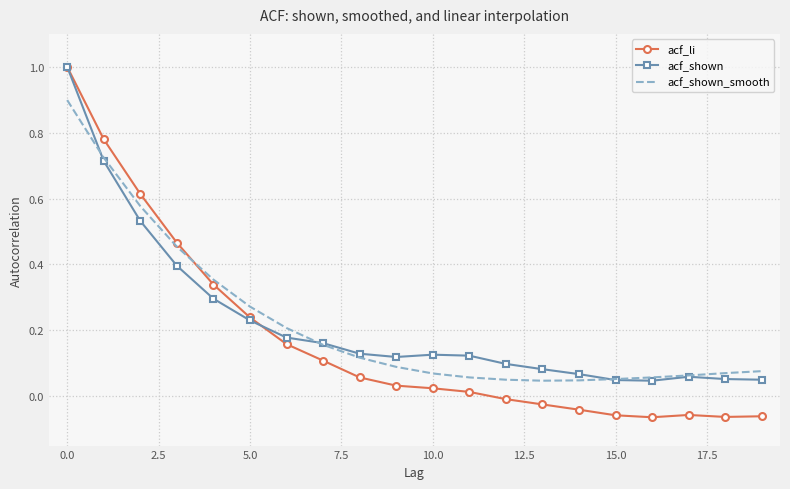

What is the maximum value shown in the chart?

1.0